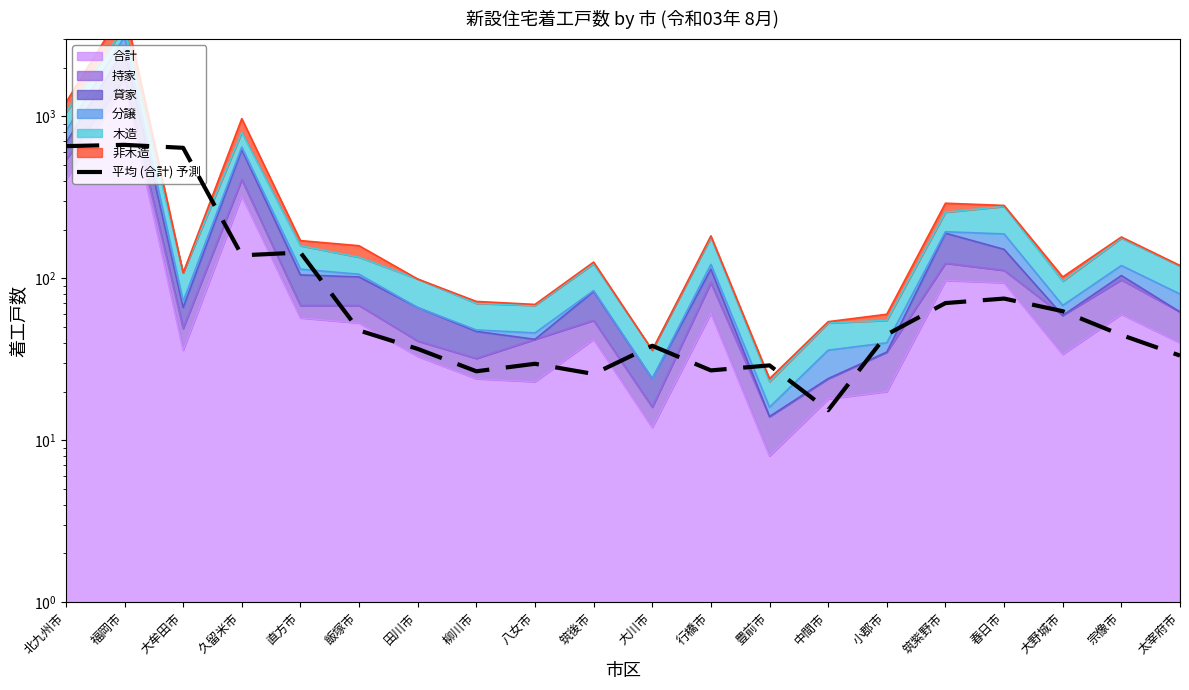

What is the sum of the values at 行橋市 and 飯塚市?

74.7